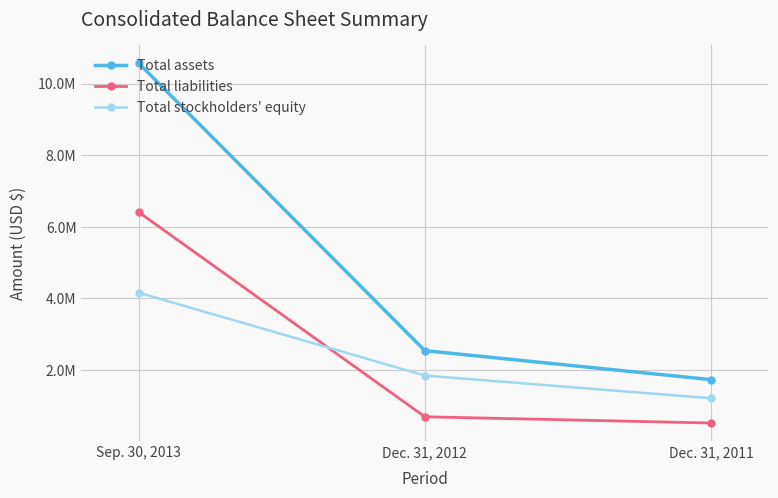

Rank the categories by Total liabilities value from lowest to highest.

Dec. 31, 2011, Dec. 31, 2012, Sep. 30, 2013